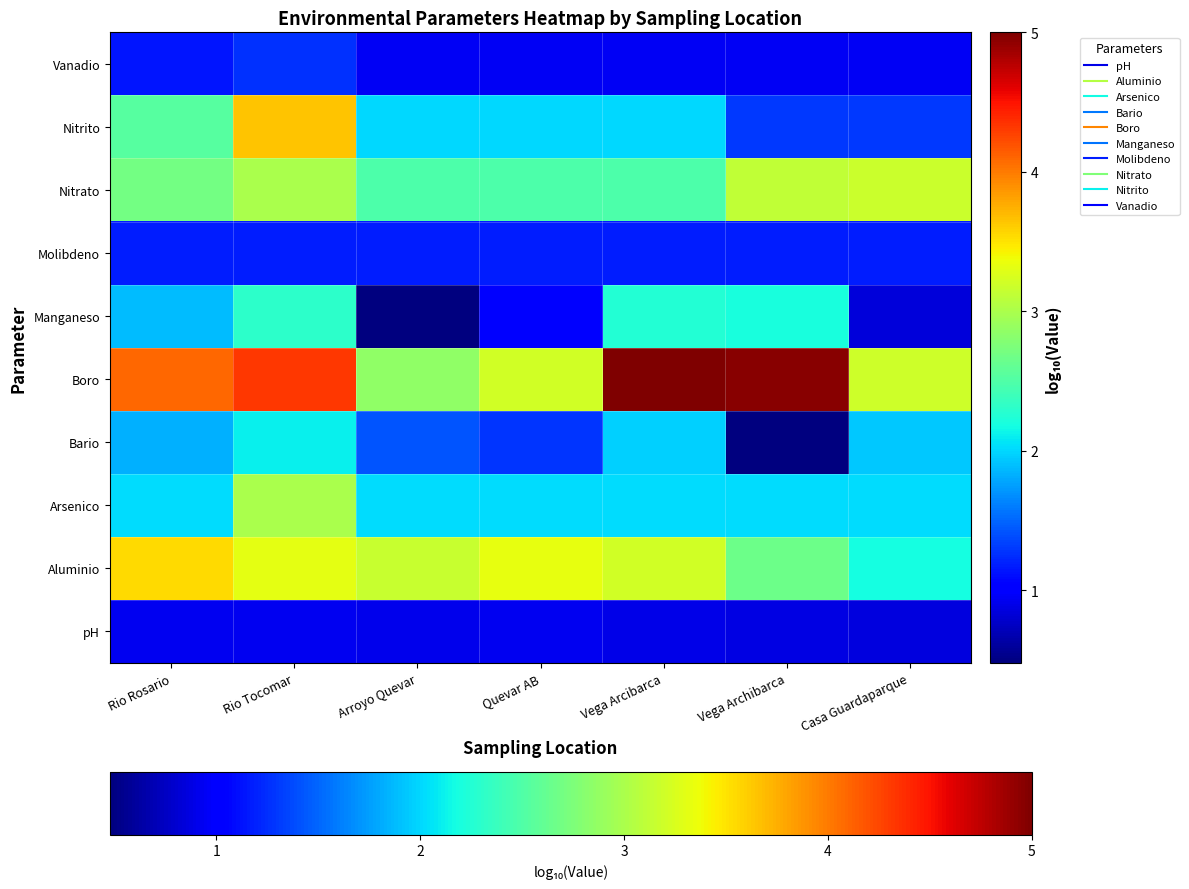

Which has a higher value, Vega Archibarca or Vega Arcibarca?

Vega Arcibarca